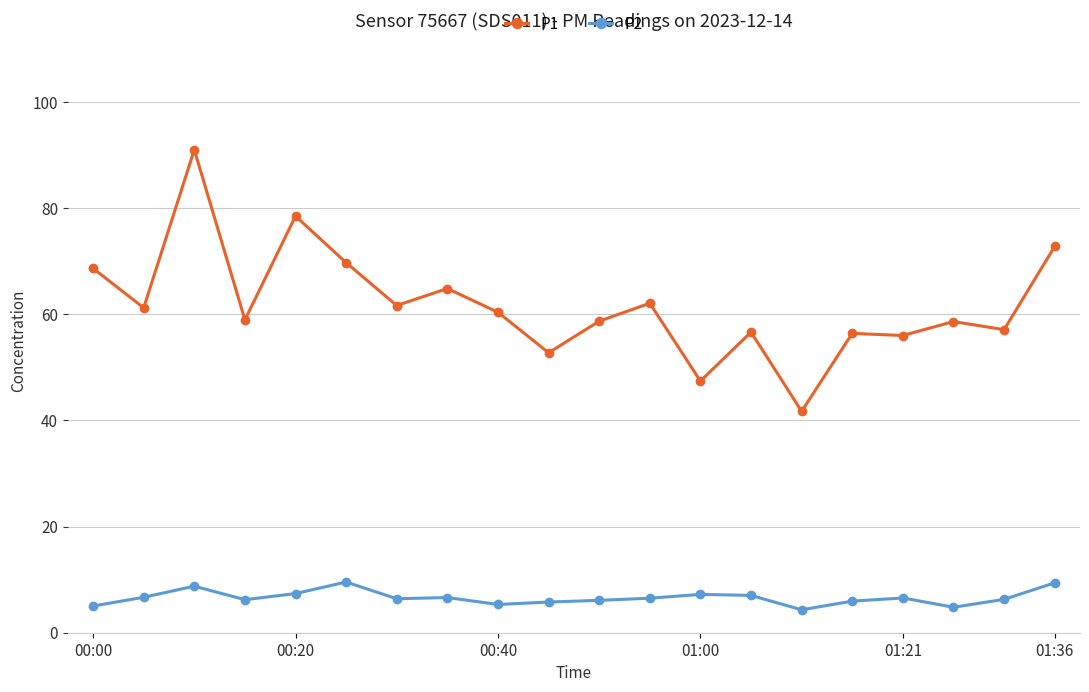

What is the average value of the P1 series?

61.8